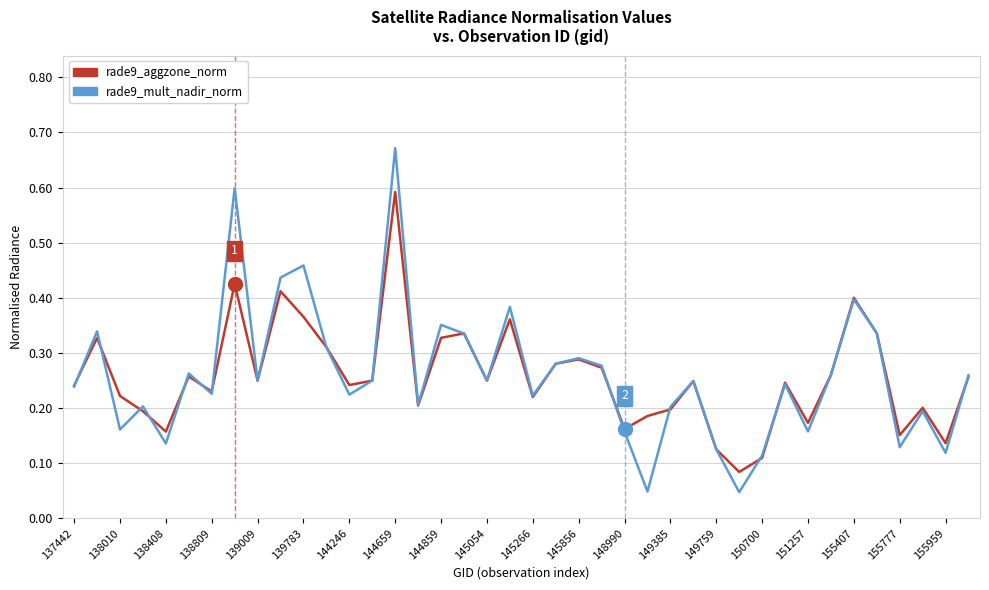

List the series in order of their peak value, highest first.

rade9_mult_nadir_norm, rade9_aggzone_norm